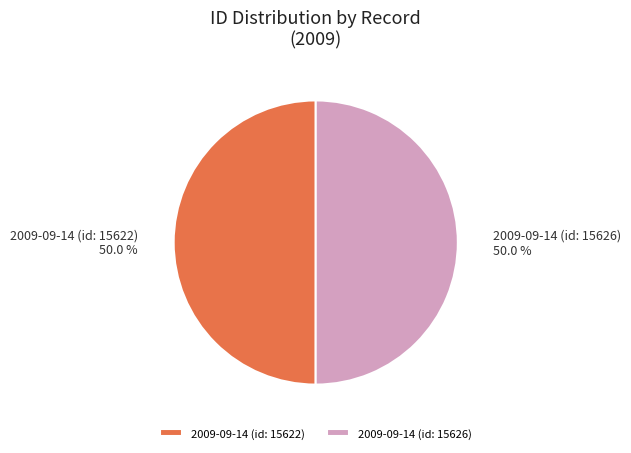

True or false: 2009-09-14 (id: 15626) accounts for 50% of the total.

True